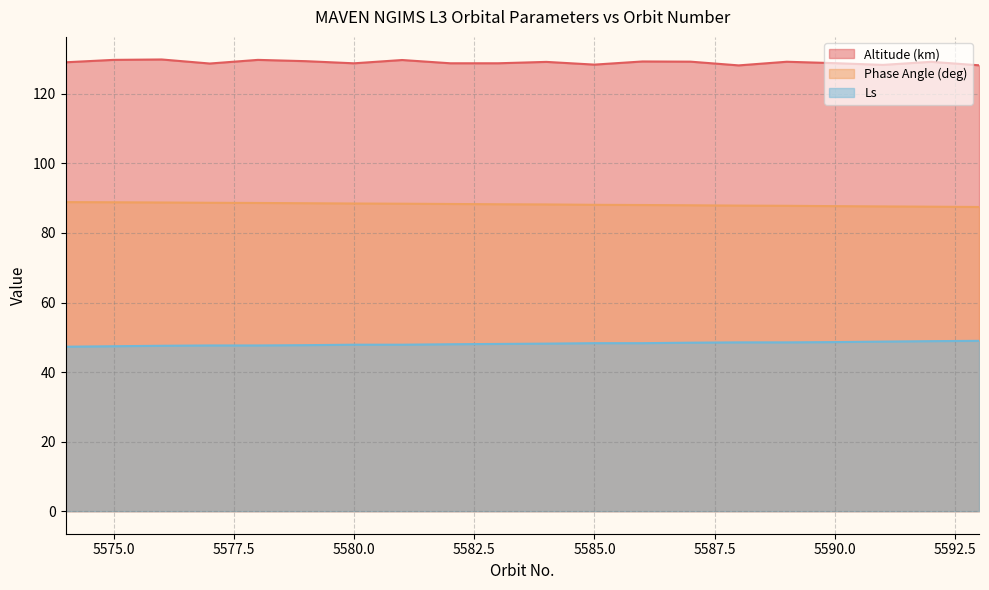

Does the chart display data point markers on the line(s)?

No